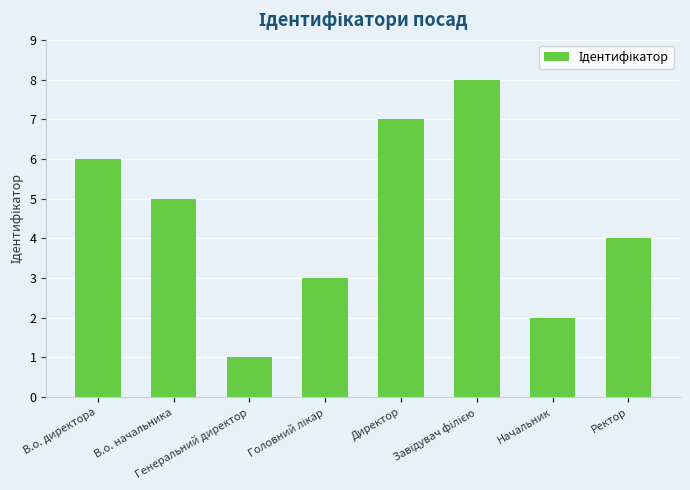

How many bars are there in total?

8